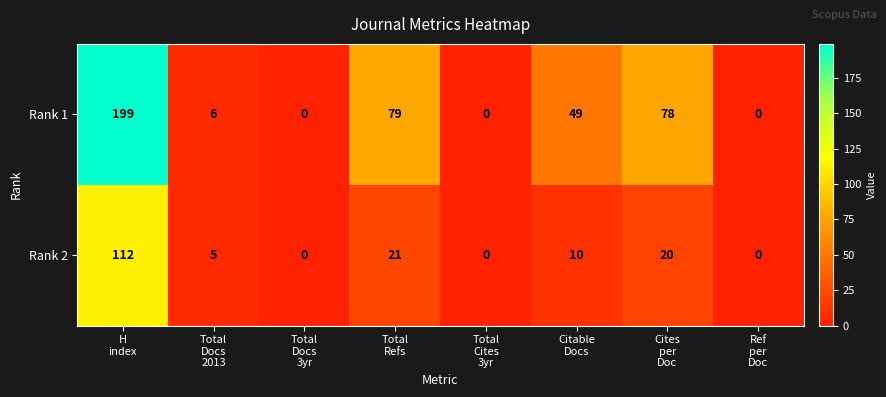

What is the total value across all series at Total
Docs
2013?

11